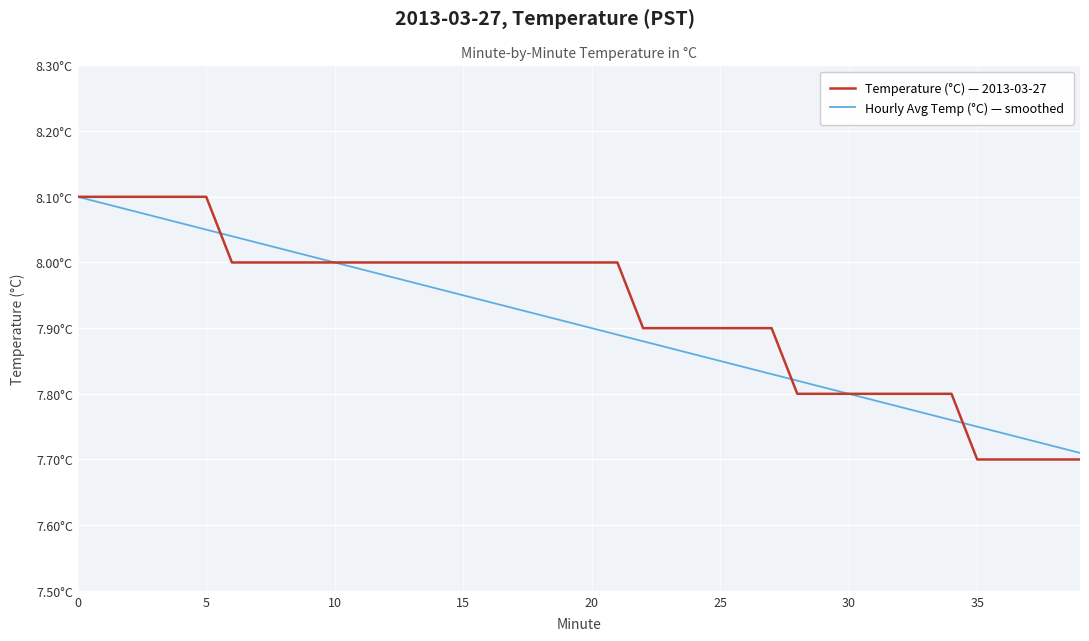

Is this an area chart (filled region under the line)?

No